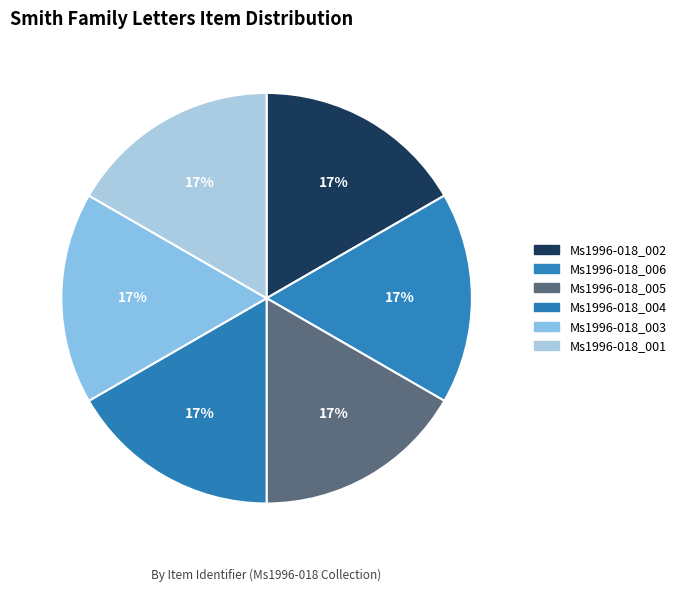

To the nearest percent, what percentage of the pie is Ms1996-018_002?

17%